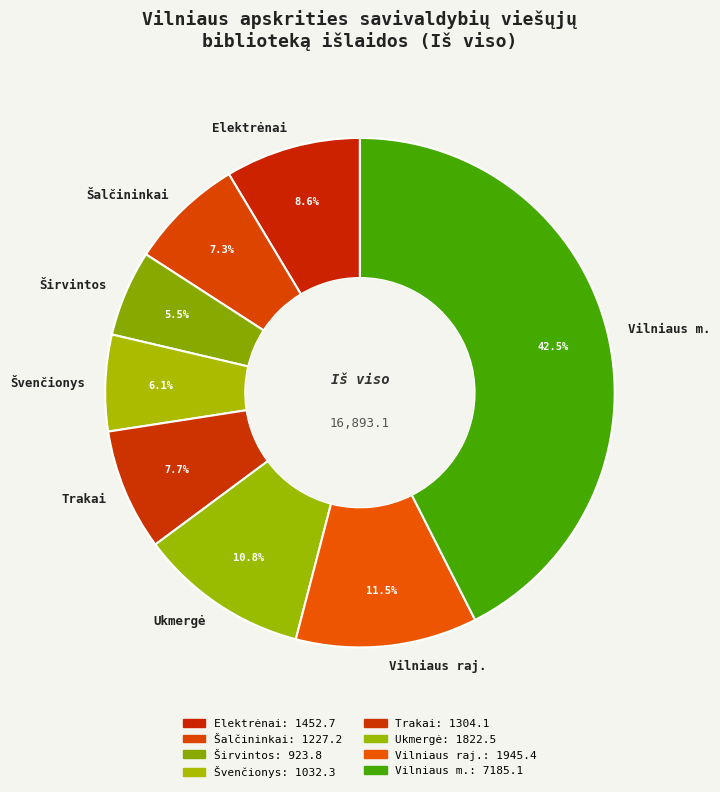

Count the number of slices in the pie.

8